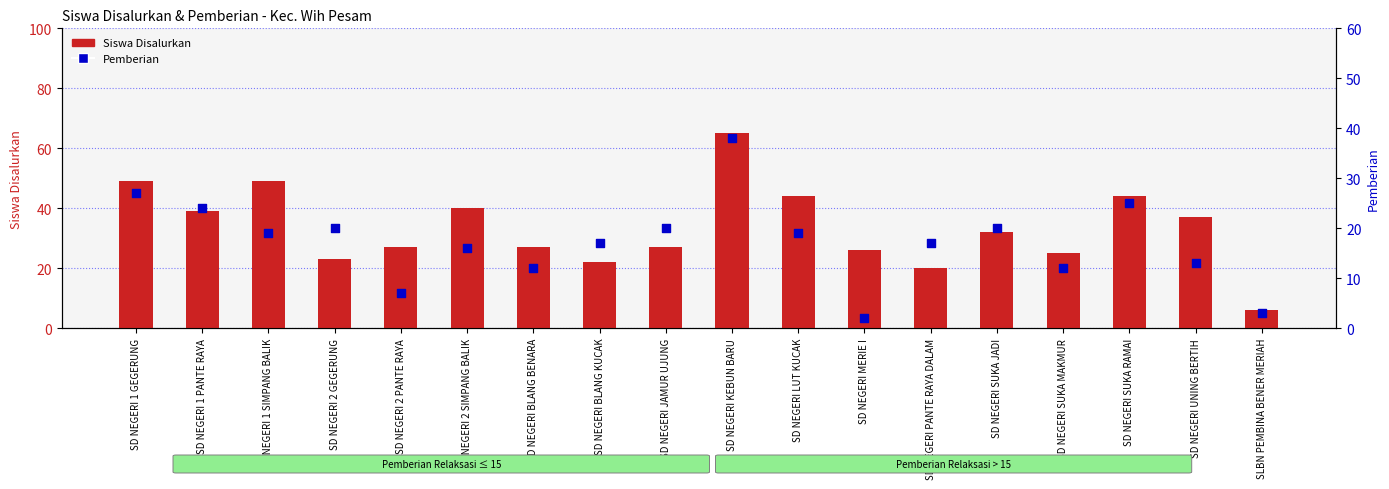

Which series has the largest Y range (max minus min)?

Siswa Disalurkan